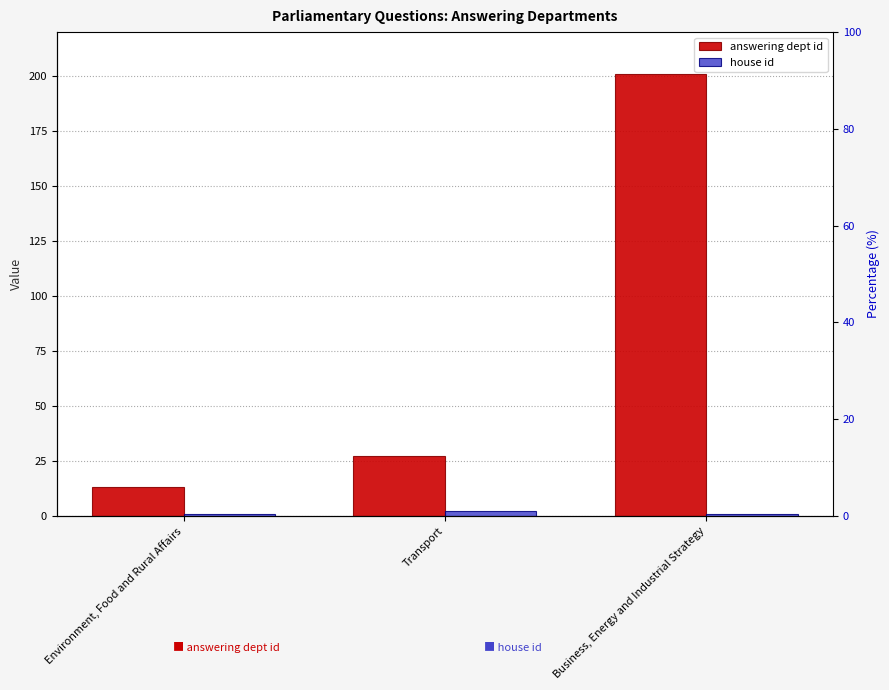

How many bars are there in each group?

2